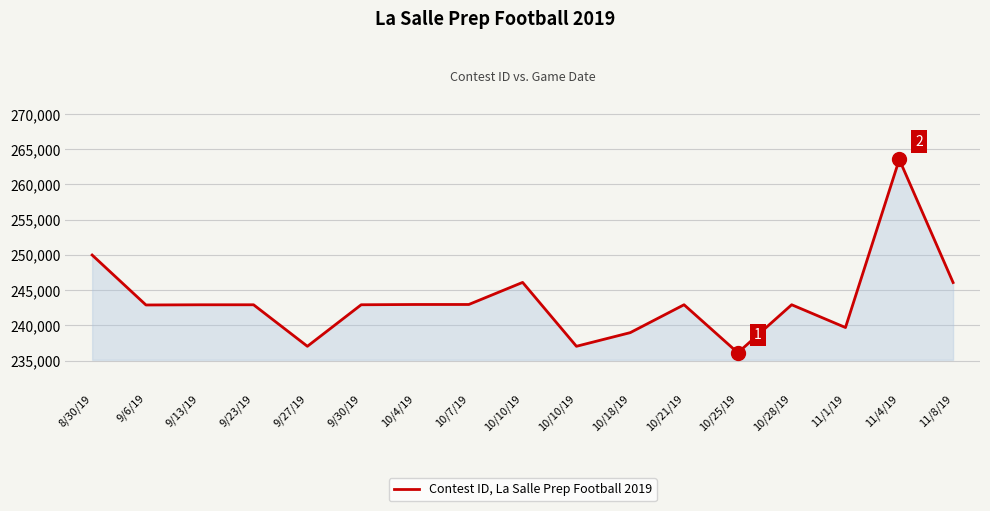

Is this an area chart (filled region under the line)?

Yes